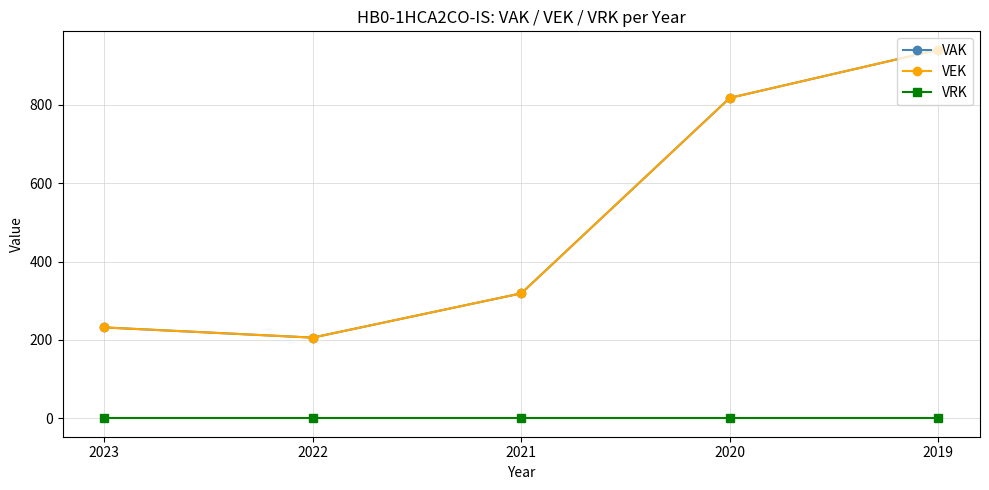

Count the number of data series in this chart.

3